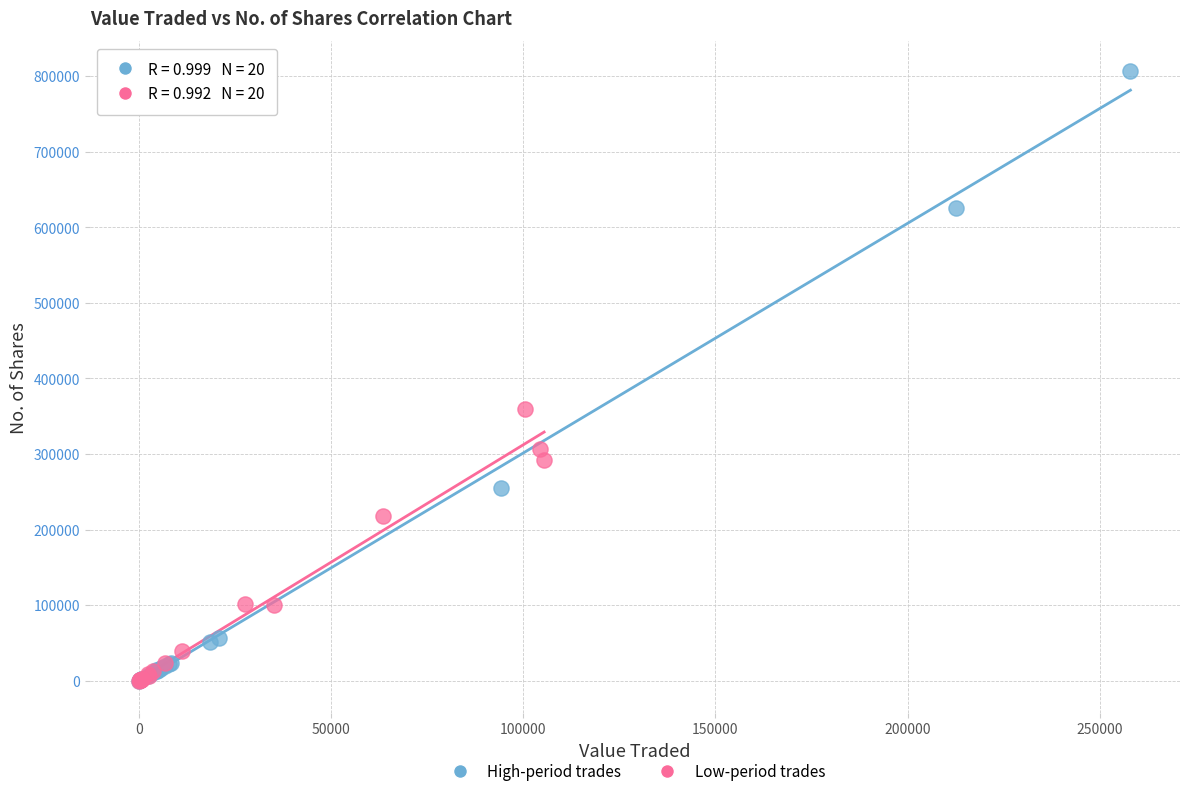

Which series reaches the maximum Y coordinate?

High-period trades